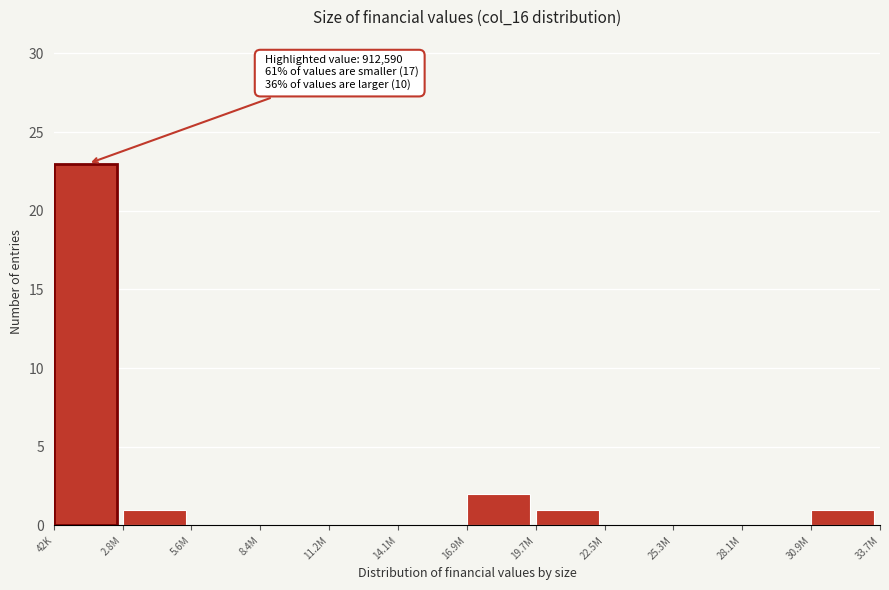

Reading left to right, list all the values displayed in this chart.

42K=23	2.8M=1	5.6M=0	8.4M=0	11.2M=0	14.1M=0	16.9M=2	19.7M=1	22.5M=0	25.3M=0	28.1M=0	30.9M=1